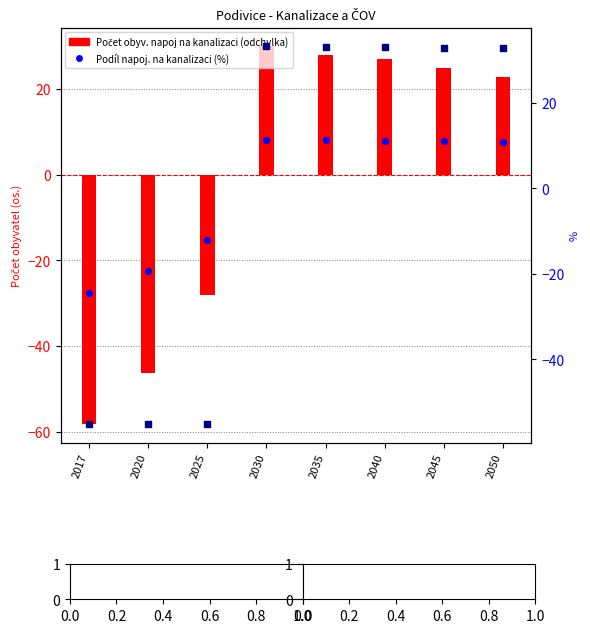

Which series contains the highest Y value?

Podíl napoj. ČOV (%)